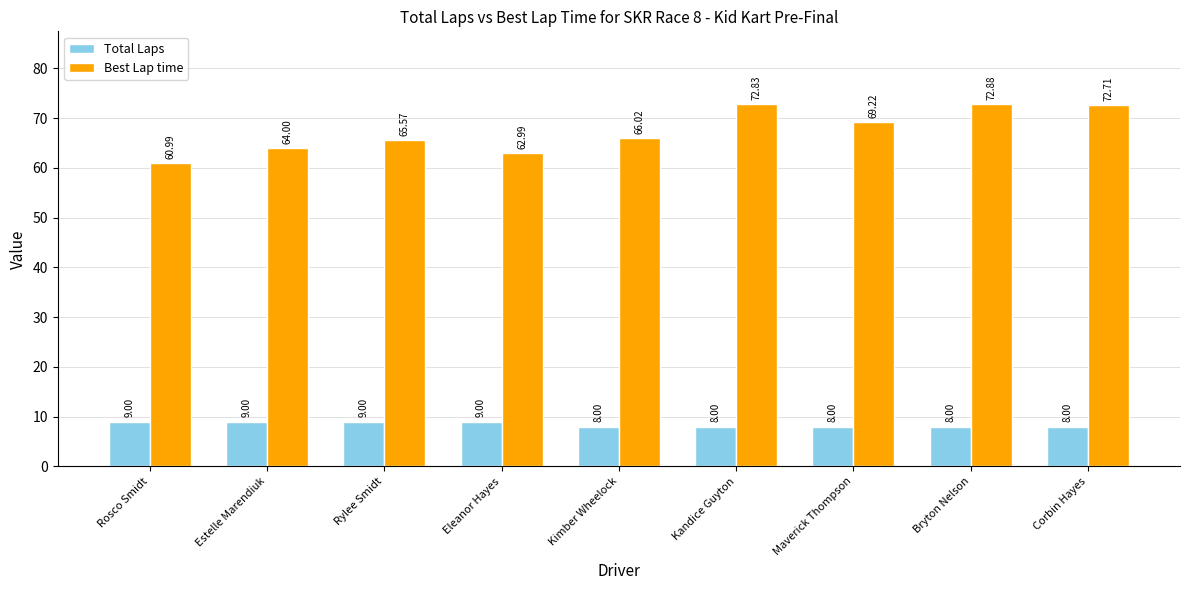

What are all the series names shown in the legend?

Total Laps, Best Lap time